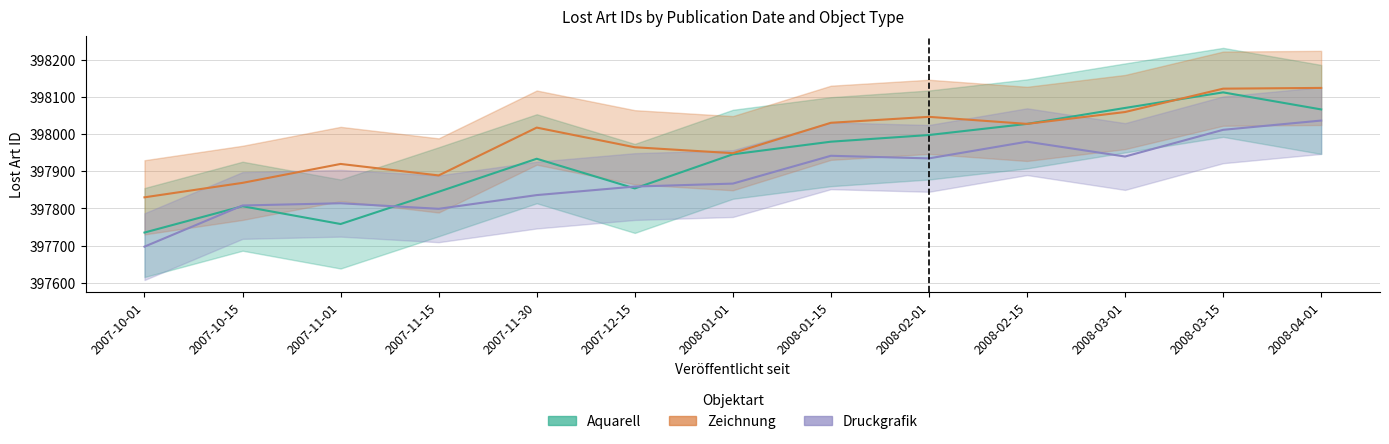

What is the difference between the highest and lowest values at 2007-11-01?

162